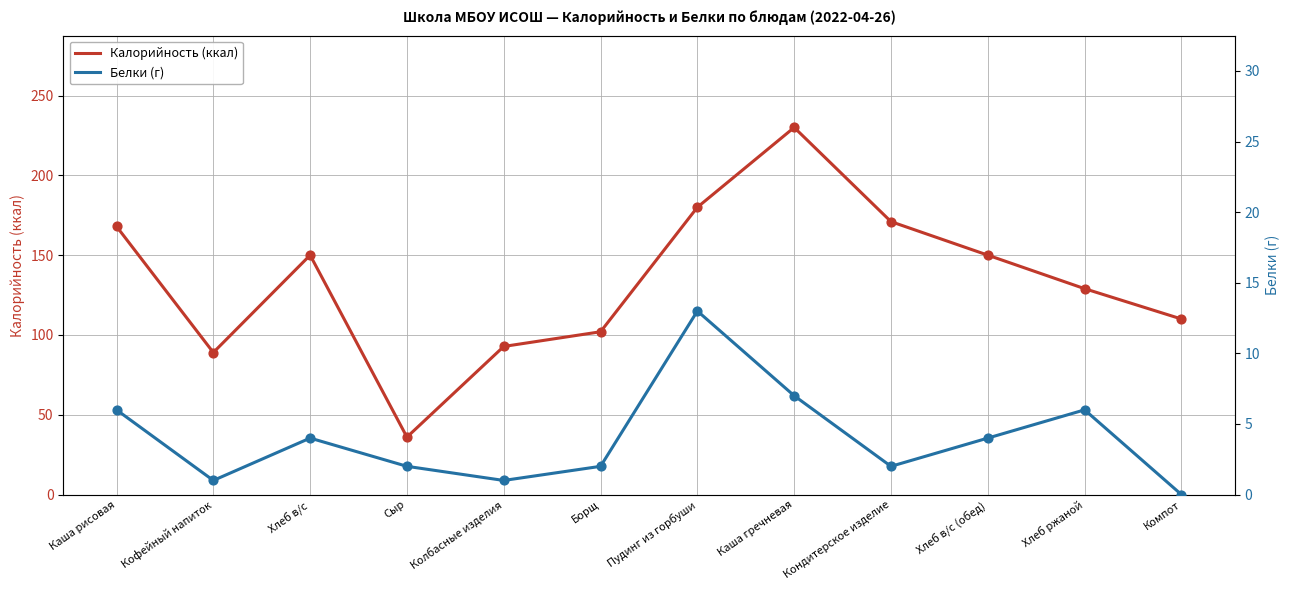

What are all the series names shown in the legend?

Калорийность (ккал), Белки (г)